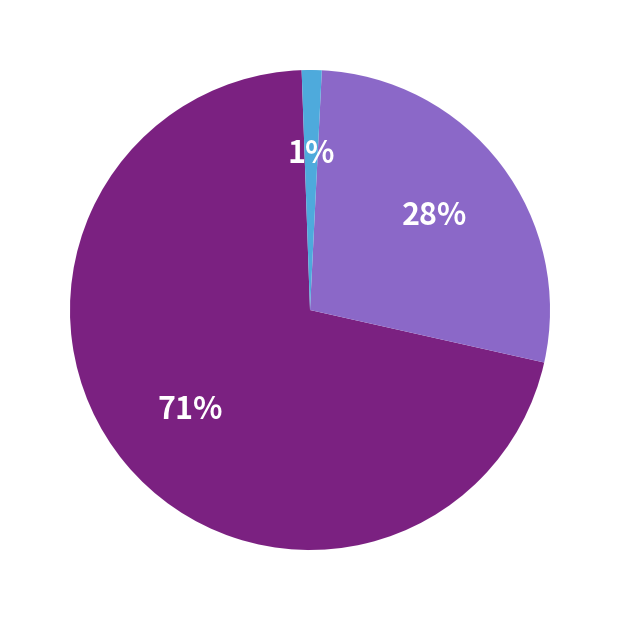

To the nearest percent, what is the difference between the largest and smallest slice percentages?

70%